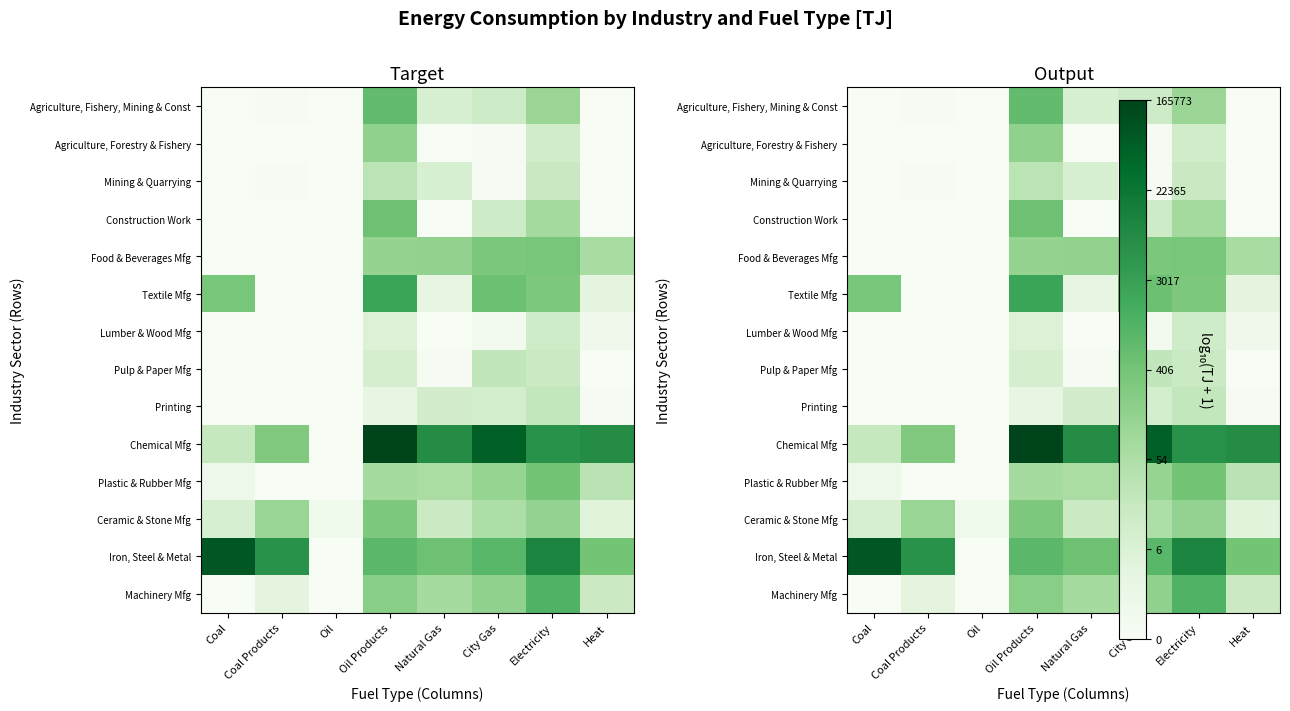

Which series has the largest range (max minus min)?

Chemical Mfg